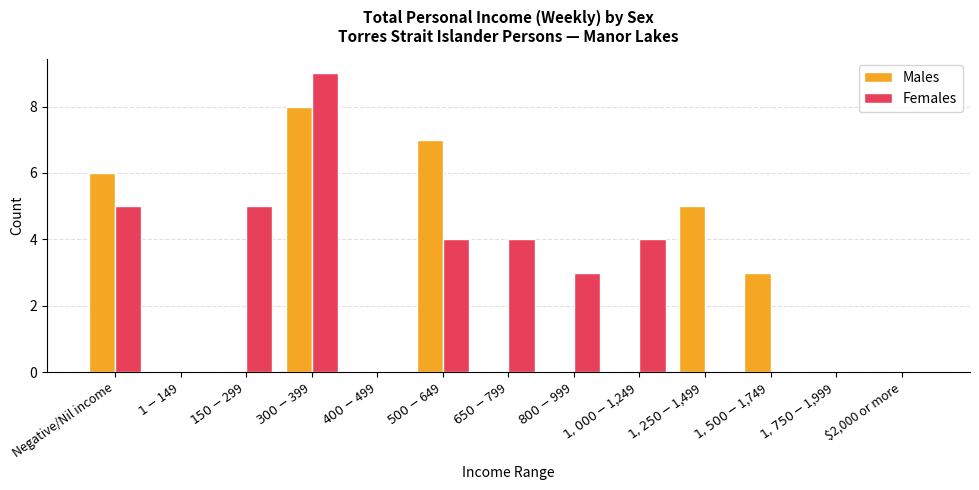

Which series has the largest total across all categories?

Females